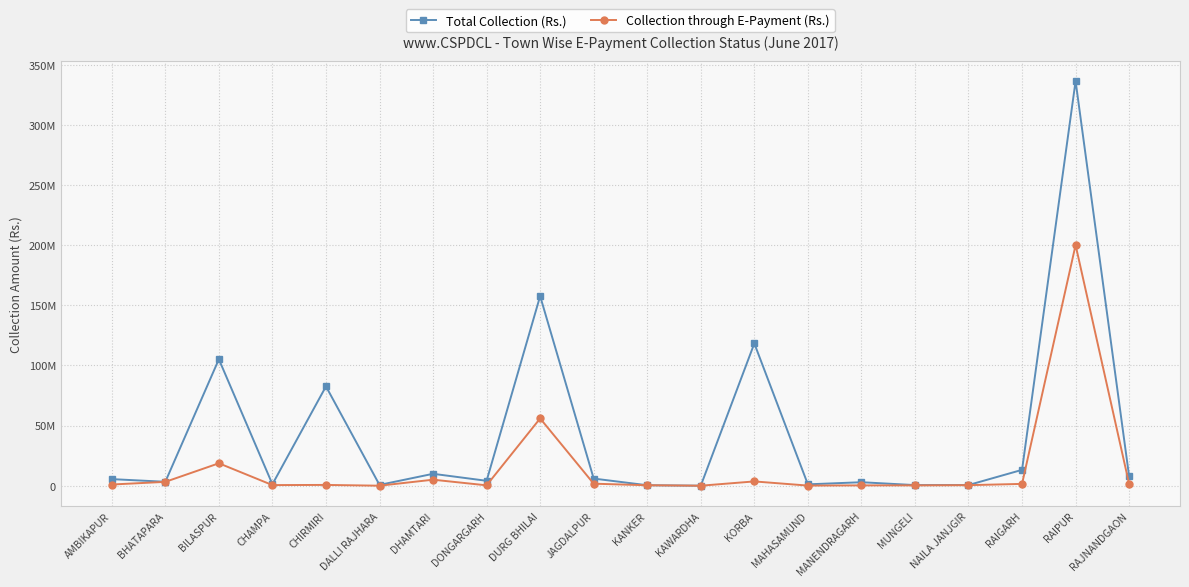

How many data points in Total Collection (Rs.) are less than 5476540?

10